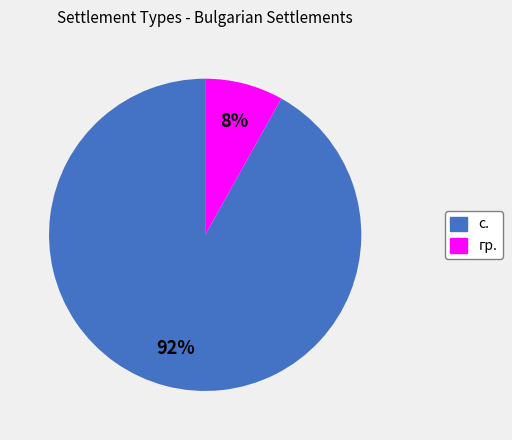

True or false: гр. accounts for 1% of the total.

False